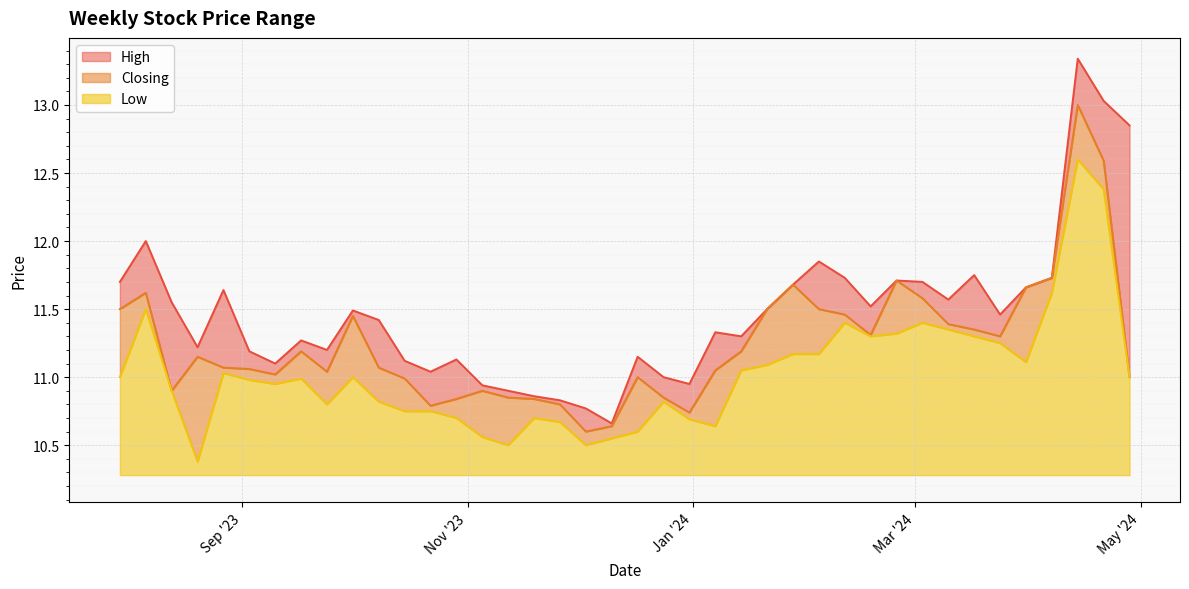

What is the maximum value for Low?

2.3